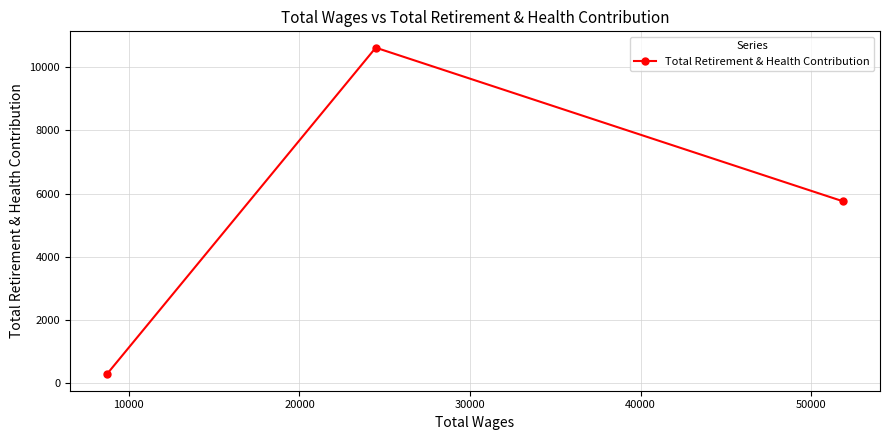

What is the difference between the maximum and minimum values?

10336